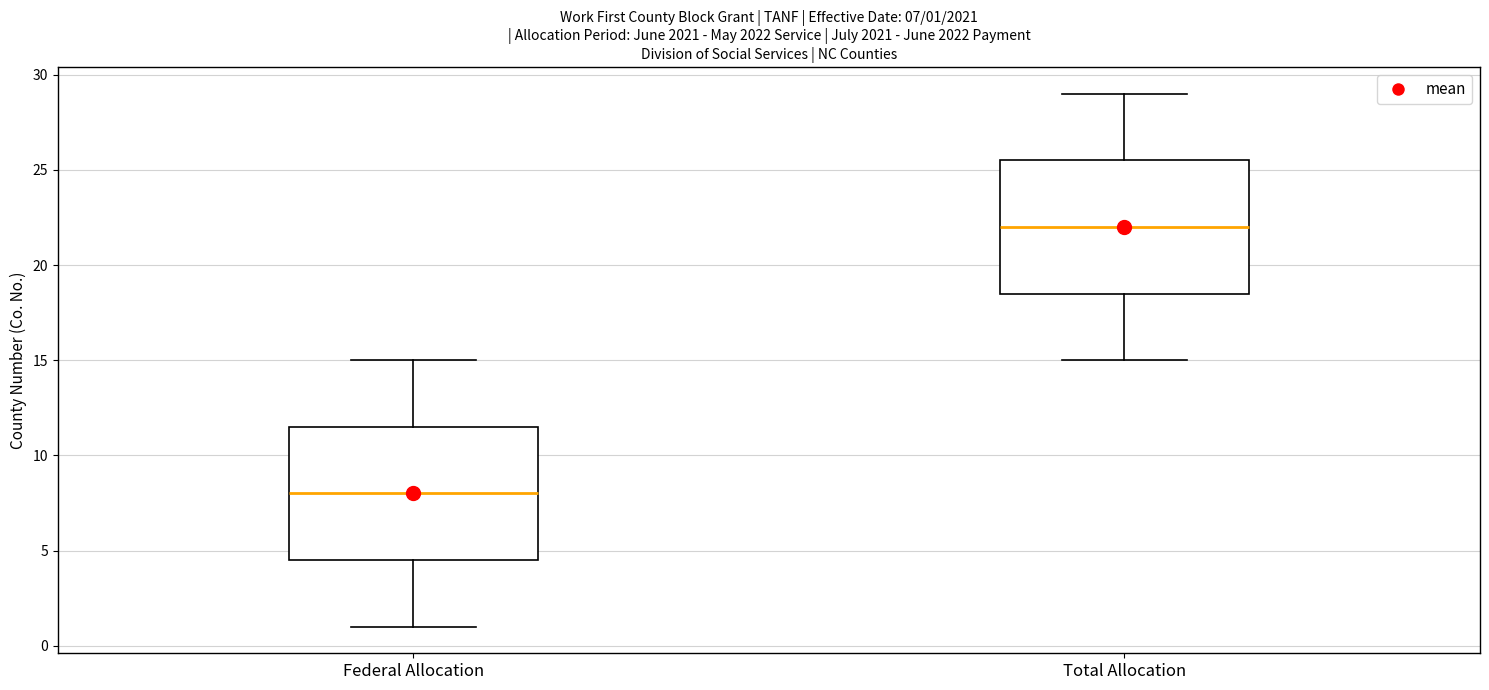

Which box's median line is the highest?

Total Allocation